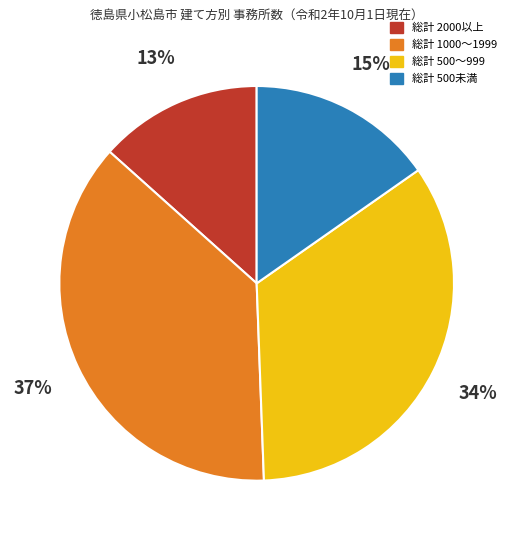

The 総計 500〜999 slice represents 34% of the pie. True or false?

True